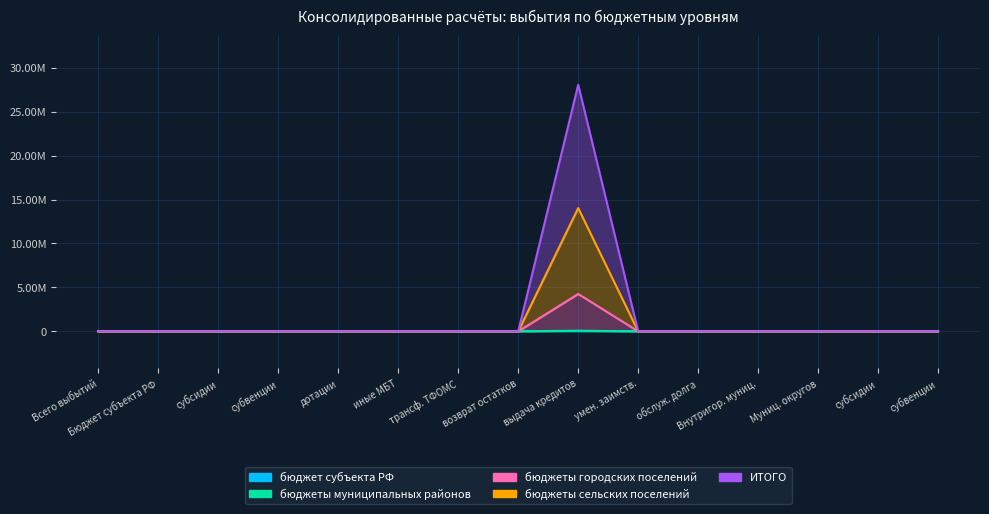

How many data points in бюджеты городских поселений are above 0?

1